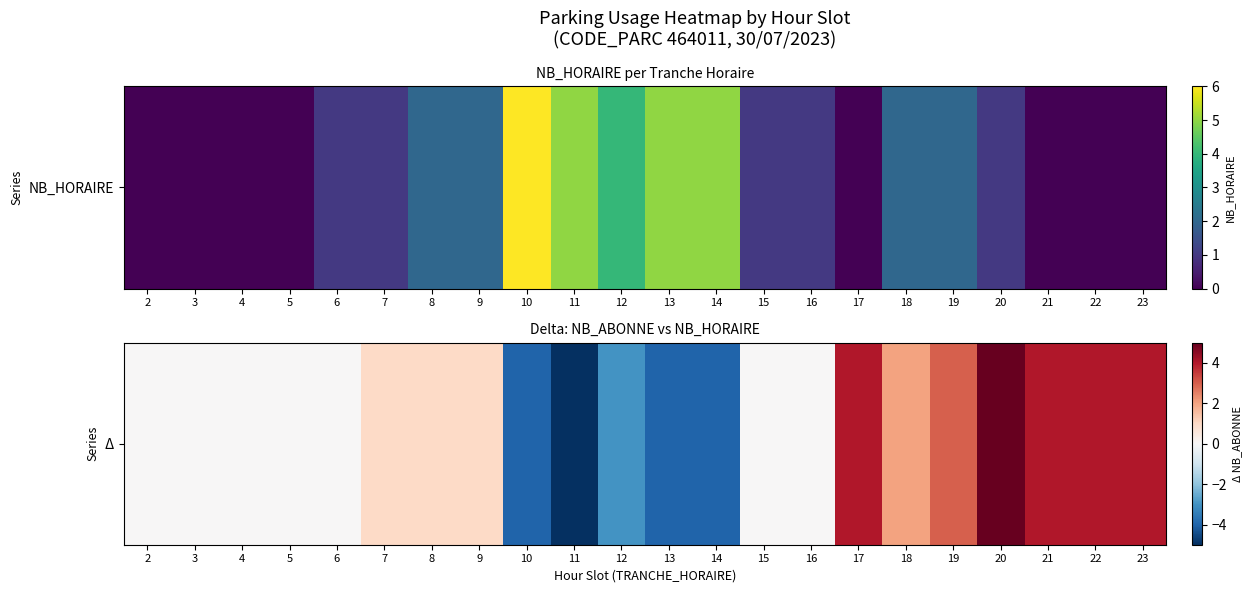

List the labels in order of value, smallest first.

11, 10, 13, 14, 12, 2, 3, 4, 5, 6, 15, 16, 7, 8, 9, 18, 19, 17, 21, 22, 23, 20